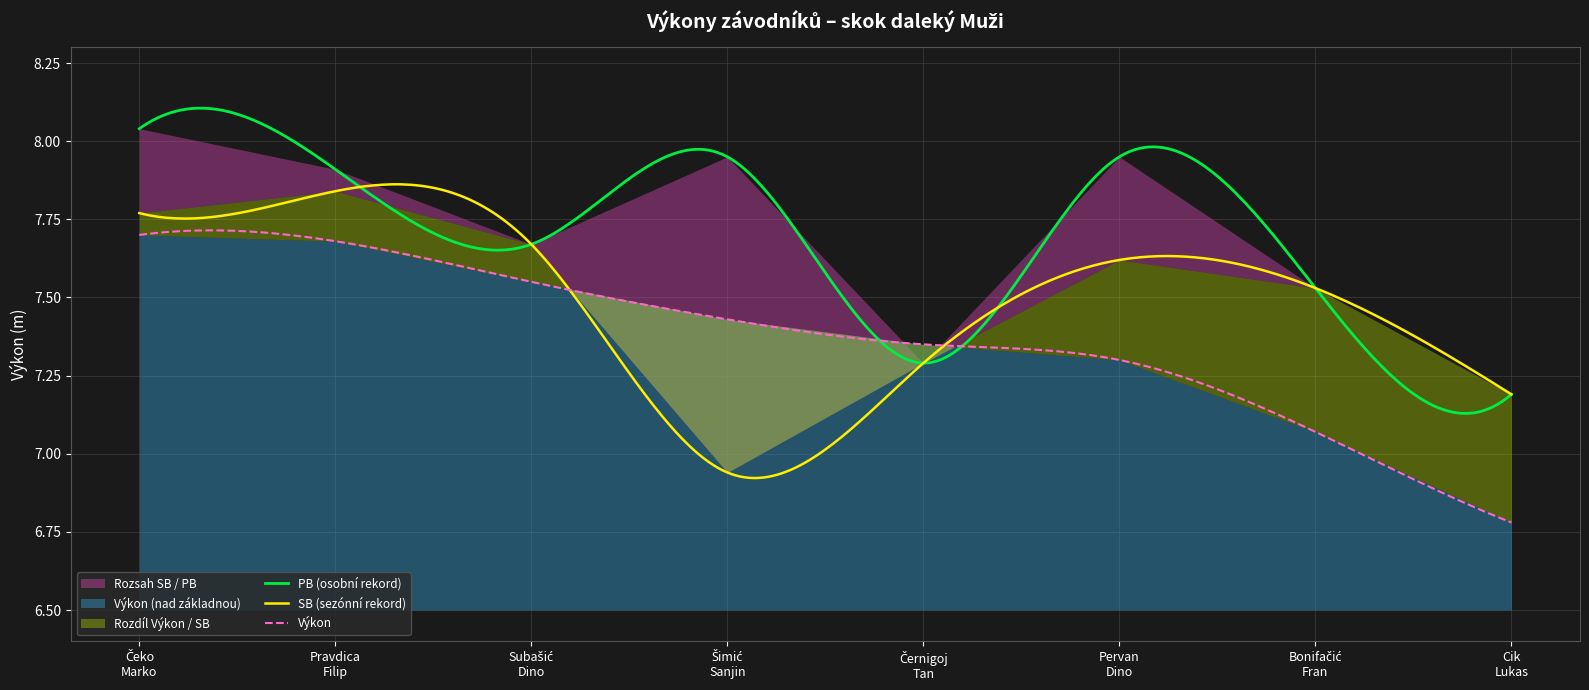

At which category is the sum across all series the highest?

Čeko
Marko